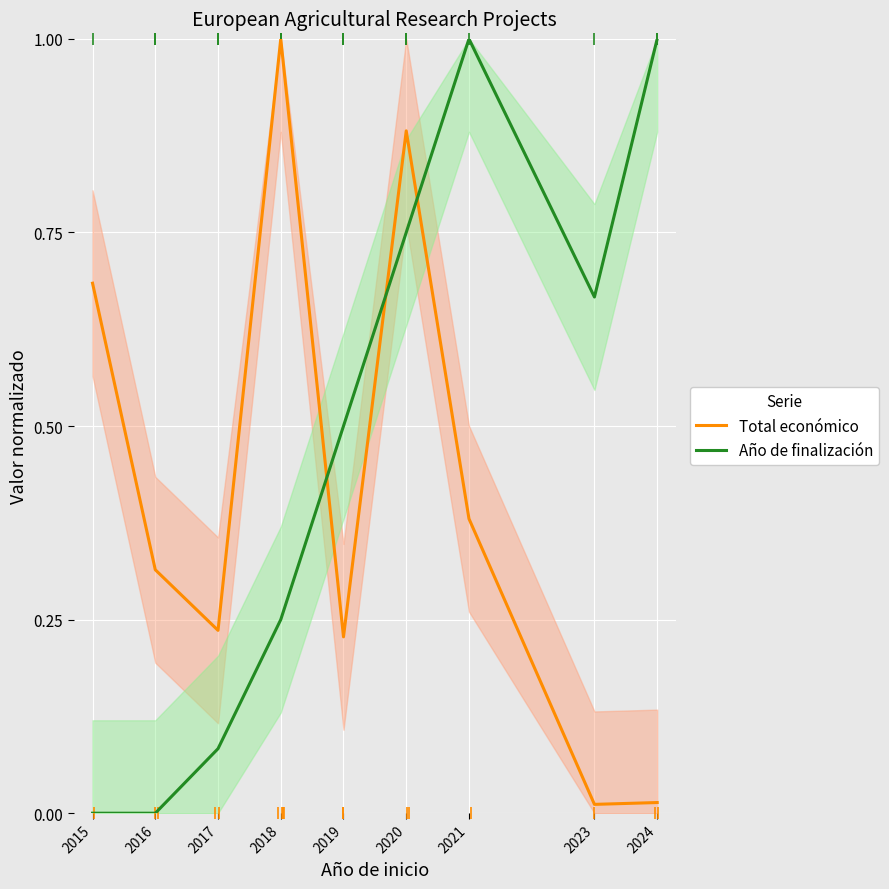

At how many categories does at least one series exceed 0?

9